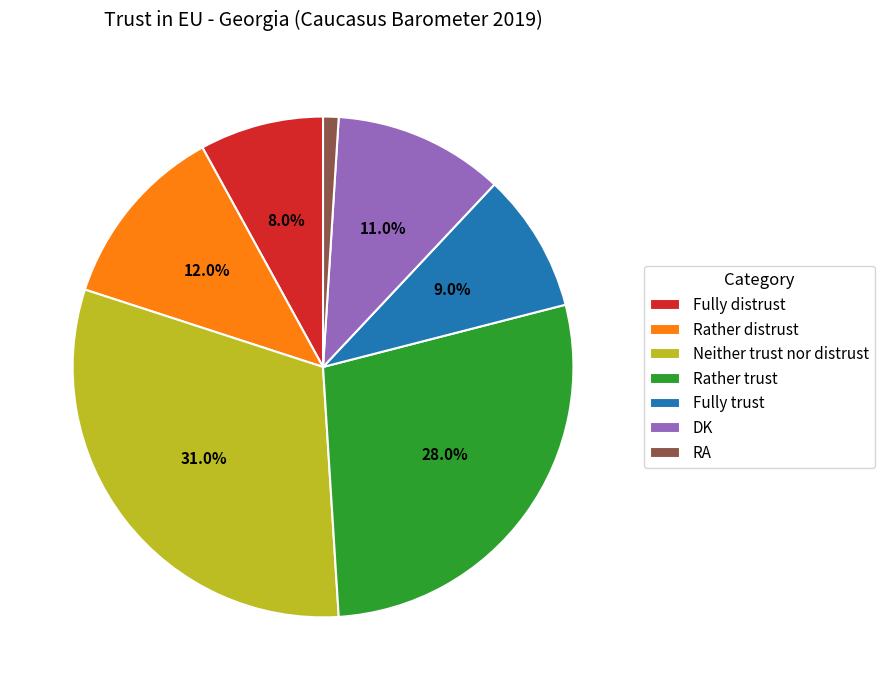

What is the ratio of the value at RA to the value at Rather distrust?

0.1